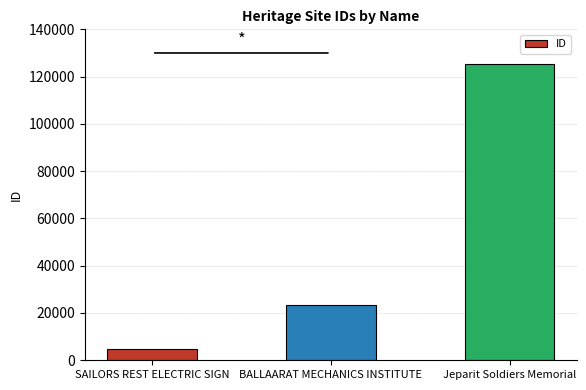

What is the difference between the values at Jeparit Soldiers Memorial and BALLAARAT MECHANICS INSTITUTE?

102052